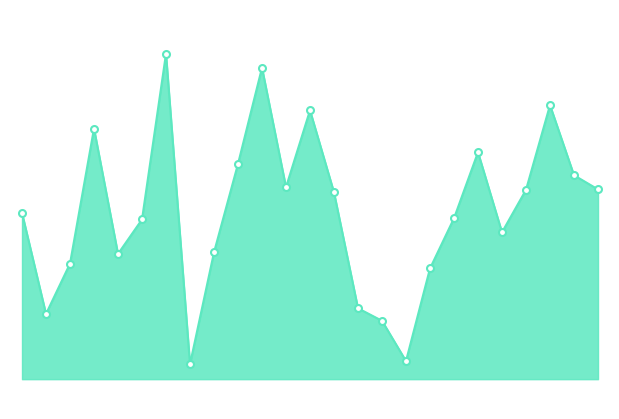

At which label is the value closest to 51?

PL-0174